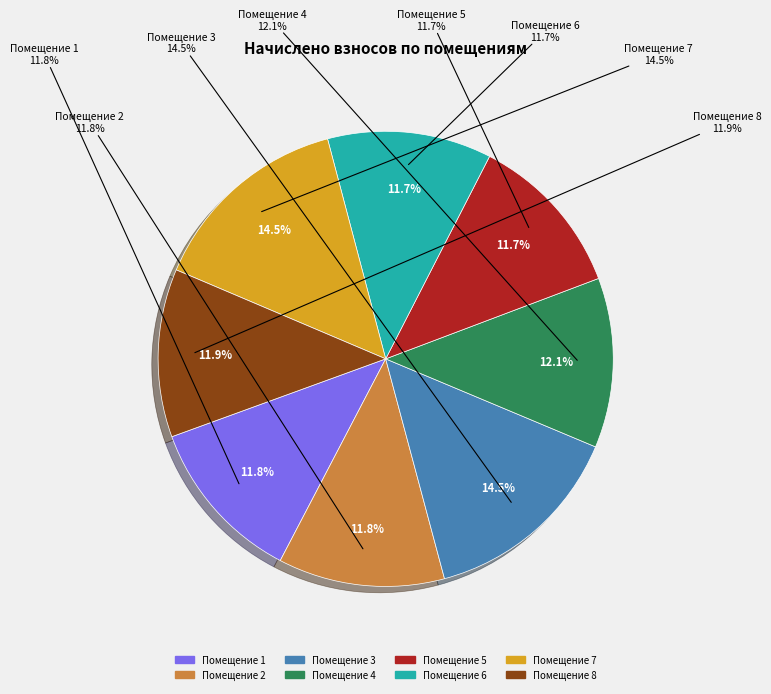

How many segments does this pie chart have?

8